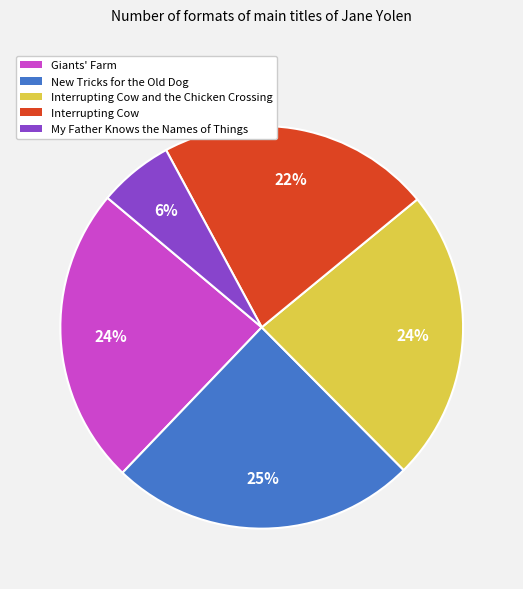

To the nearest percent, what is the difference between the largest and smallest slice percentages?

19%